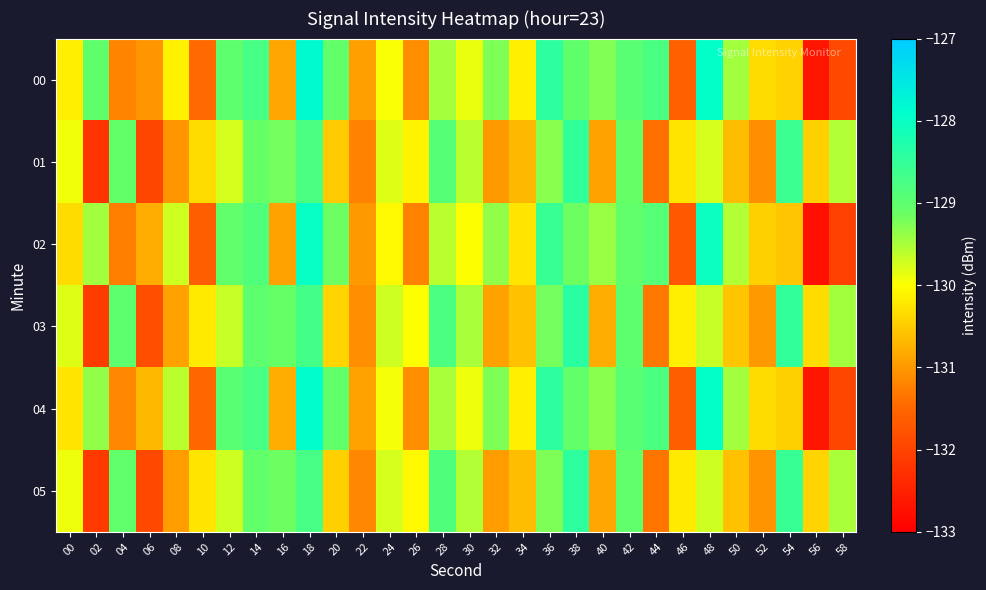

What is the total value across all series at 12?

-776.1